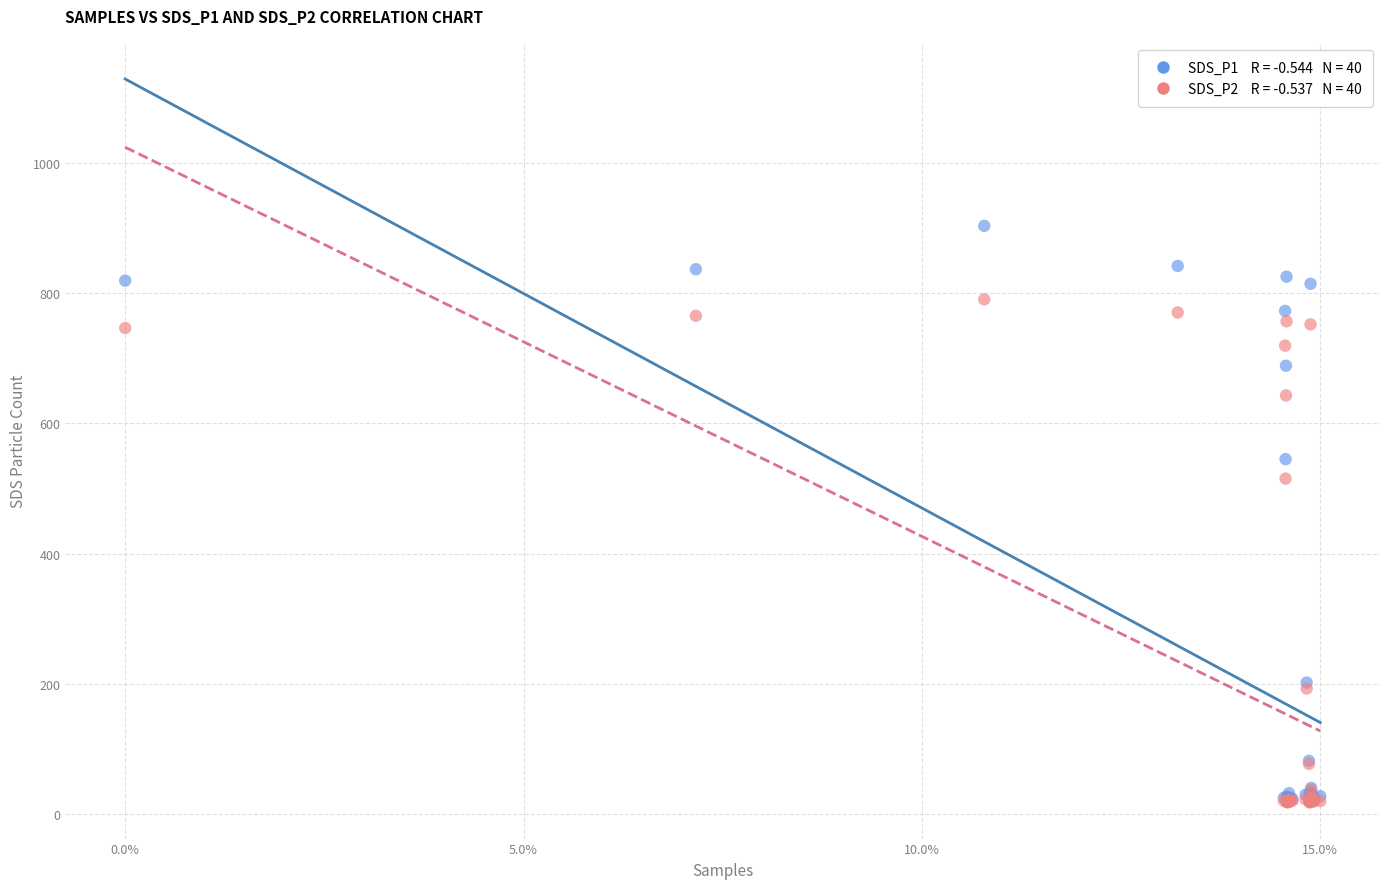

Across all series, what Y value is closest to 460?

515.4